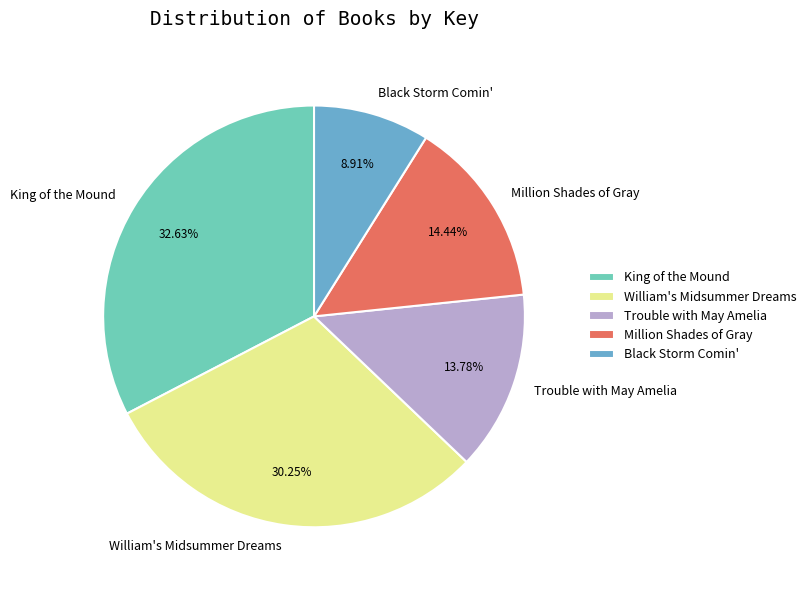

What portion of the pie excludes William's Midsummer Dreams?

69.8%